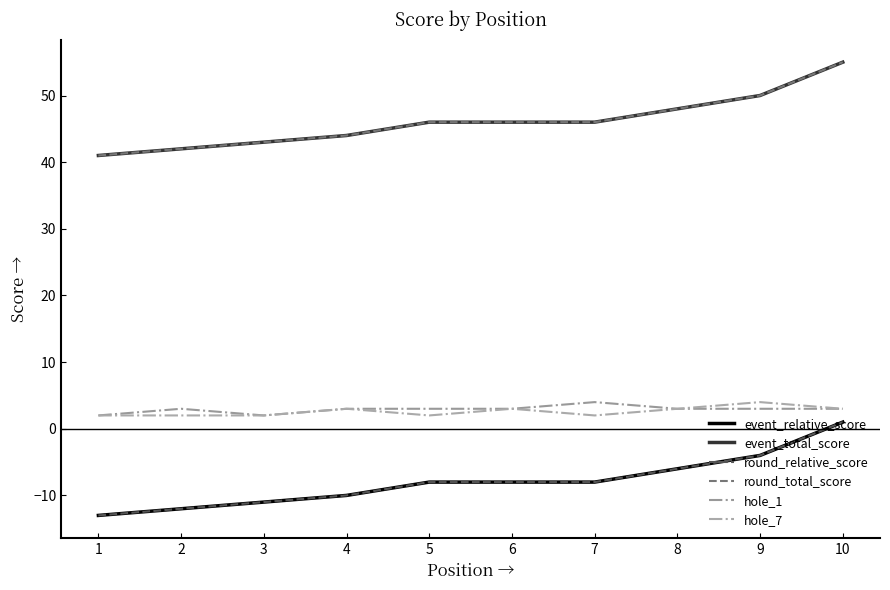

Does the chart have visible grid lines?

No